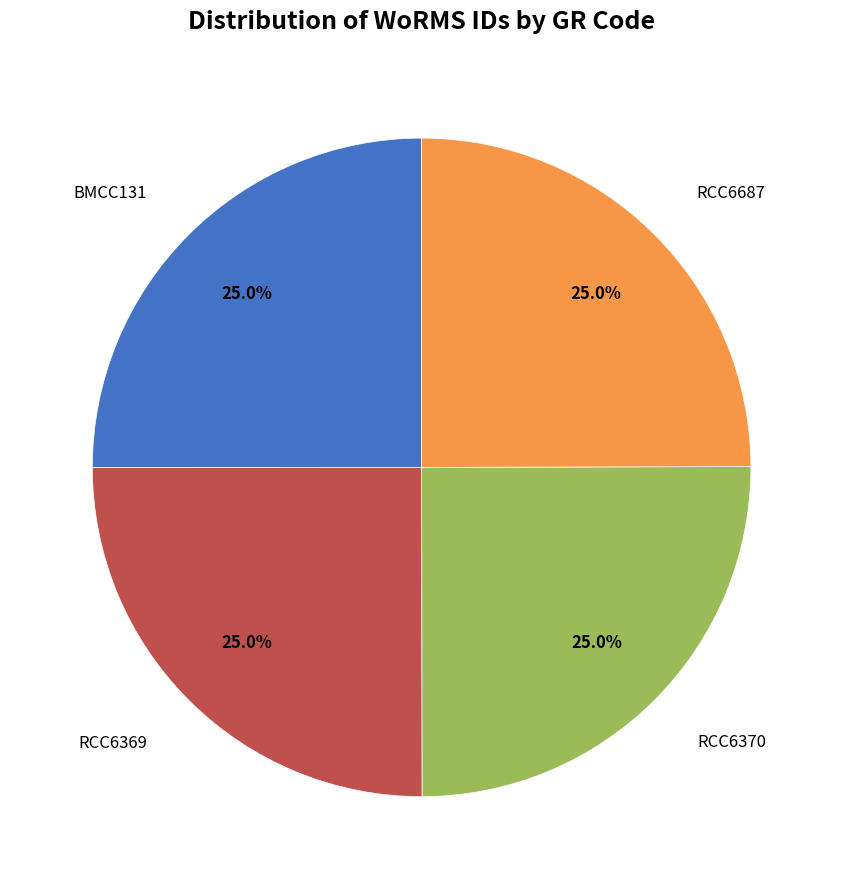

Is there any slice that represents more than half of the pie?

No